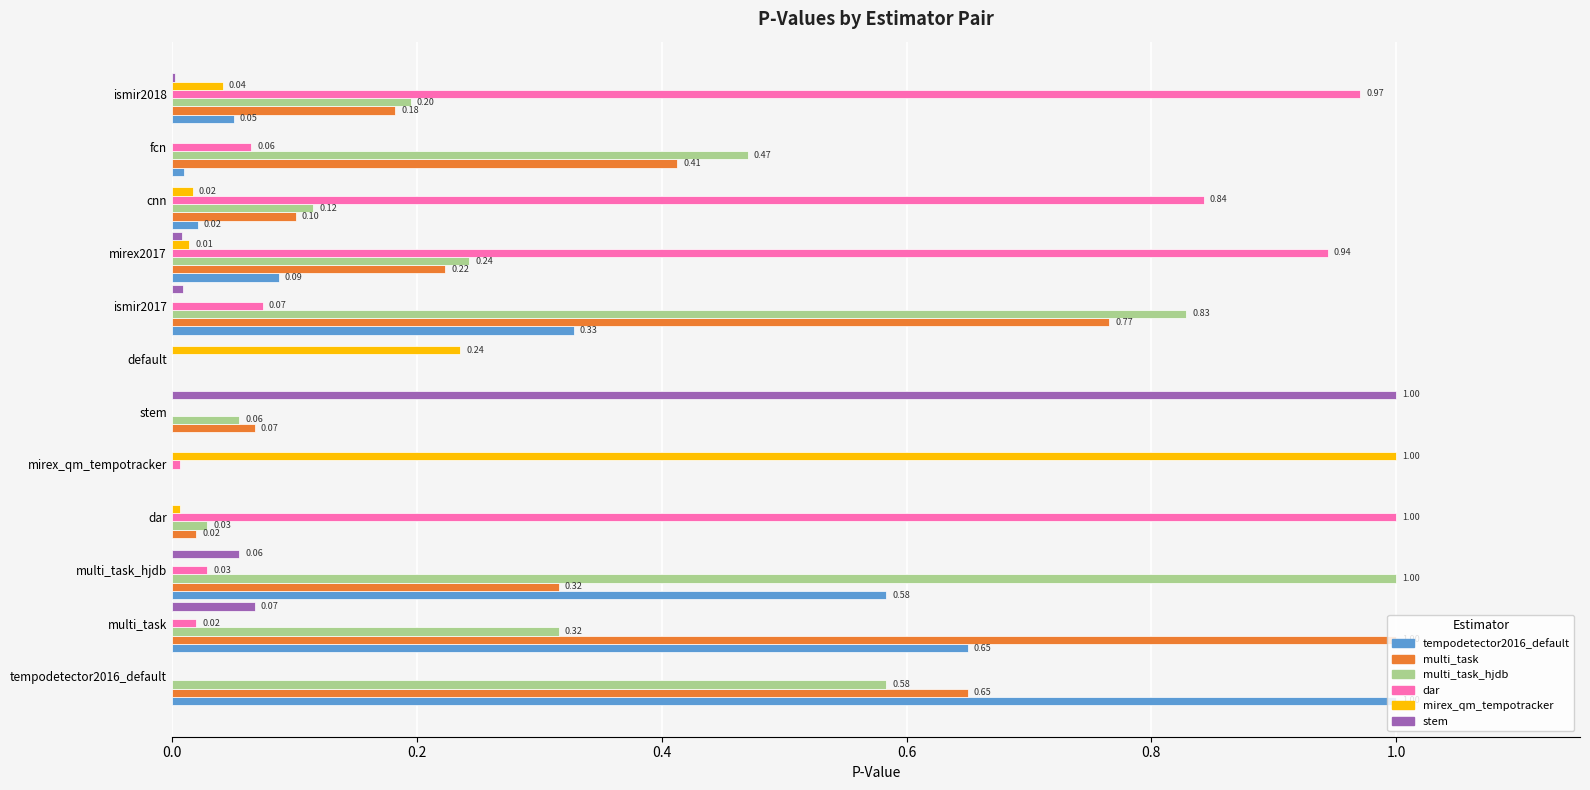

At which category is the sum across all series the highest?

tempodetector2016_default